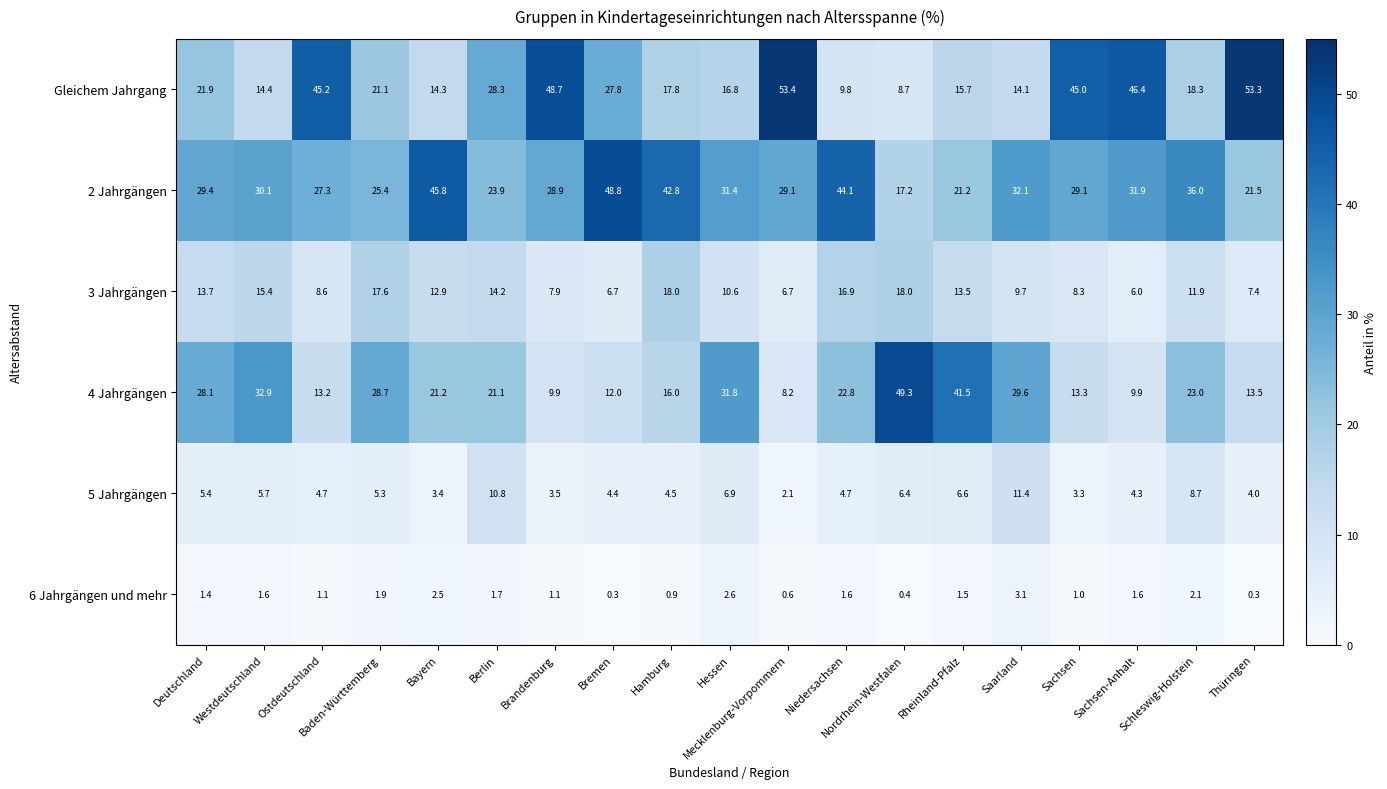

Rank the series at Berlin from lowest to highest value.

6 Jahrgängen und mehr, 5 Jahrgängen, 3 Jahrgängen, 4 Jahrgängen, 2 Jahrgängen, Gleichem Jahrgang